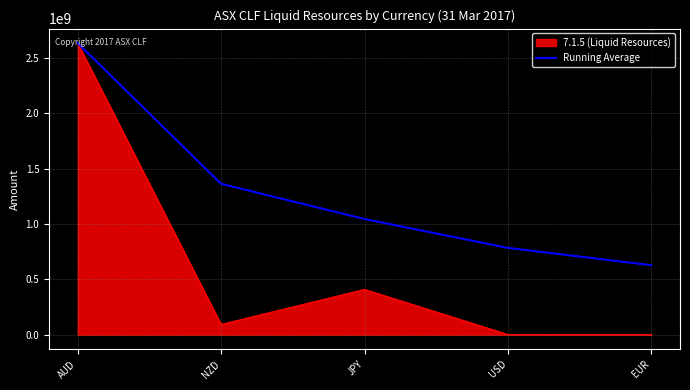

What is the total value across all series at JPY?

1453576422.9